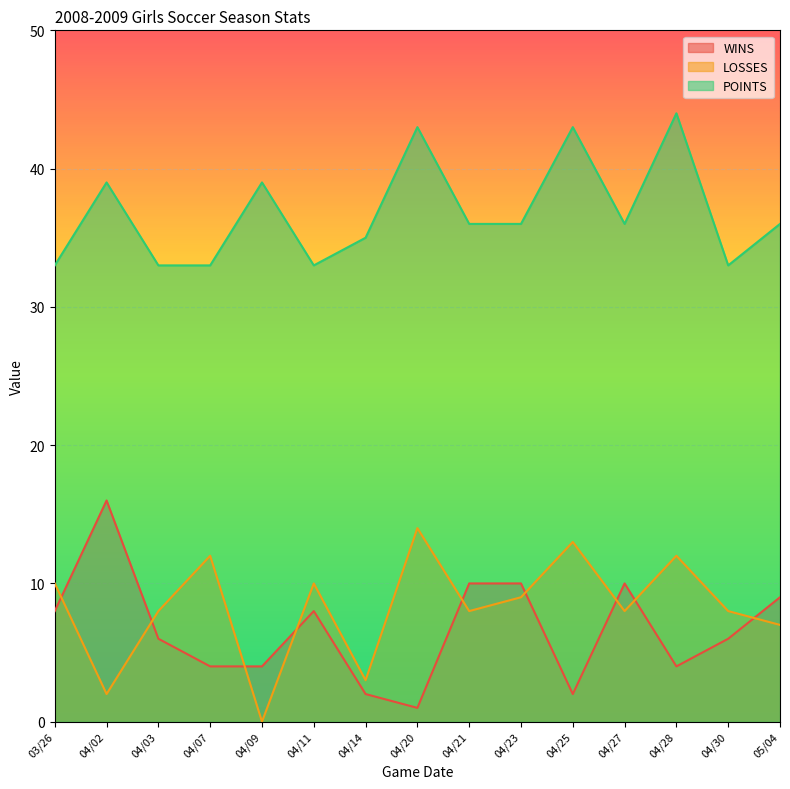

The POINTS series shows 63 at 04/21. True or false?

False